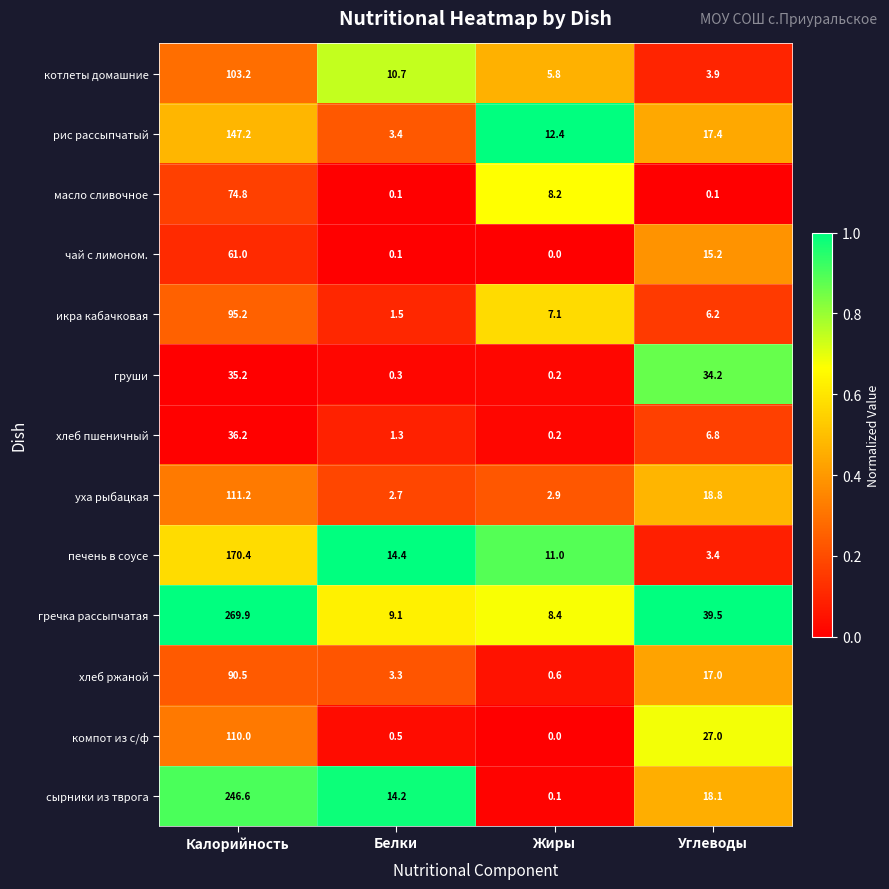

The value of хлеб ржаной at Белки is 1.0. True or false?

False